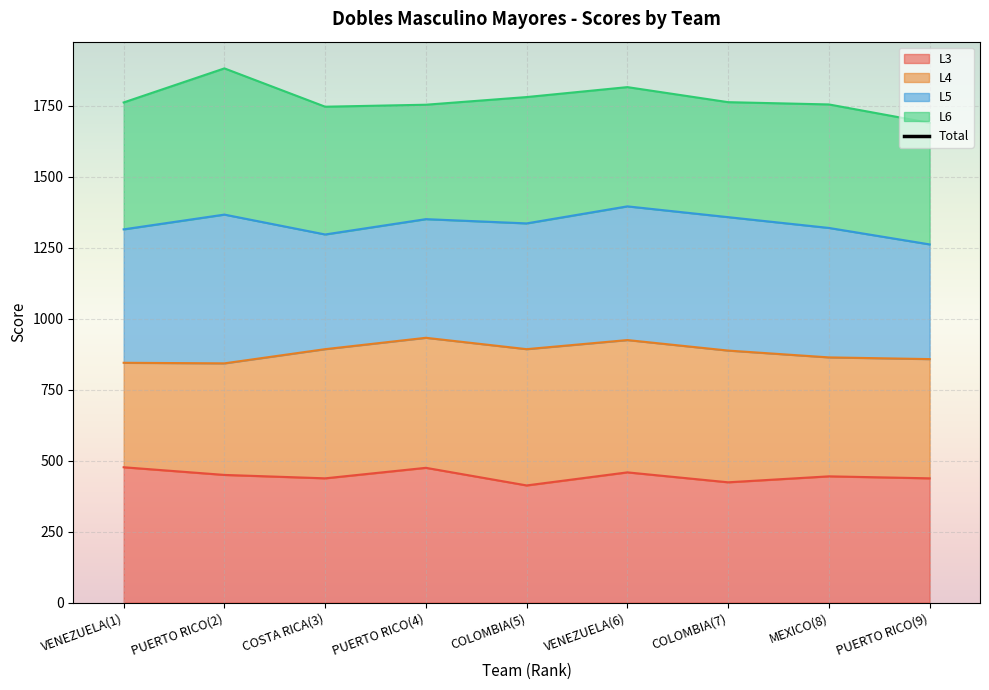

What is the lowest value of the L3 series?

413